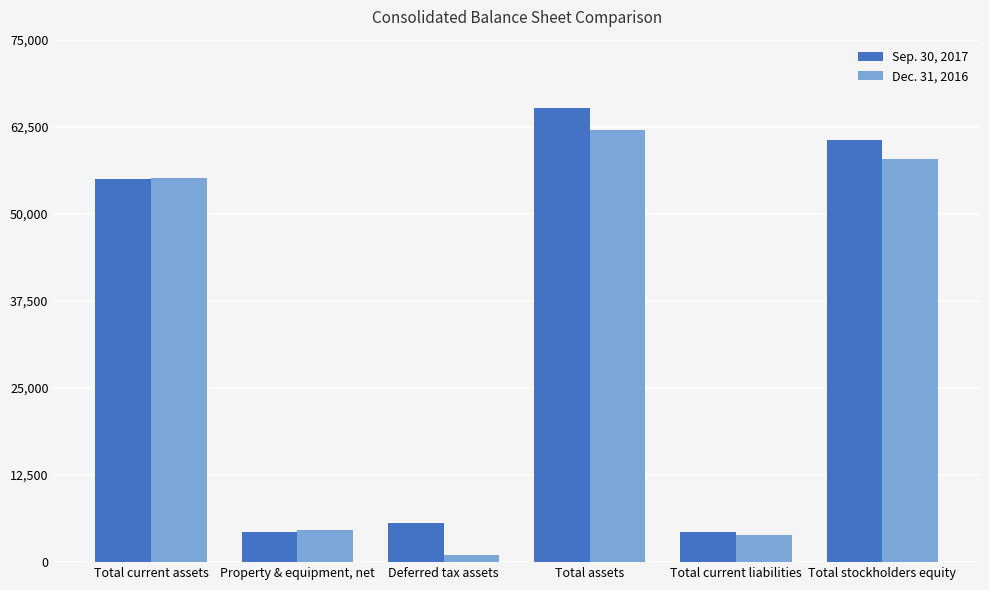

What is the sum of all Sep. 30, 2017 values?

195204